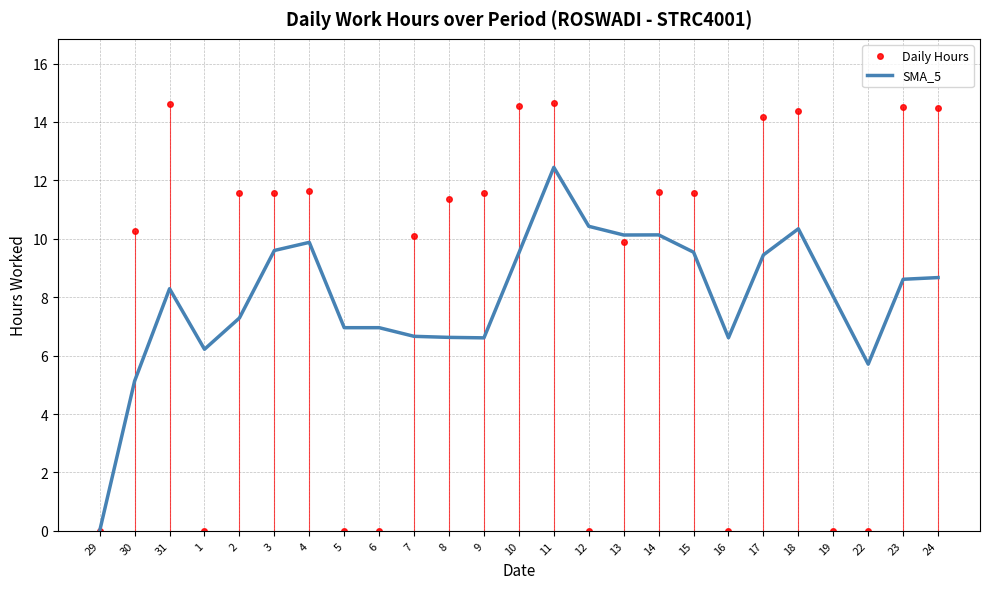

What is the sum of the SMA_5 values at 29 and 16?

6.6